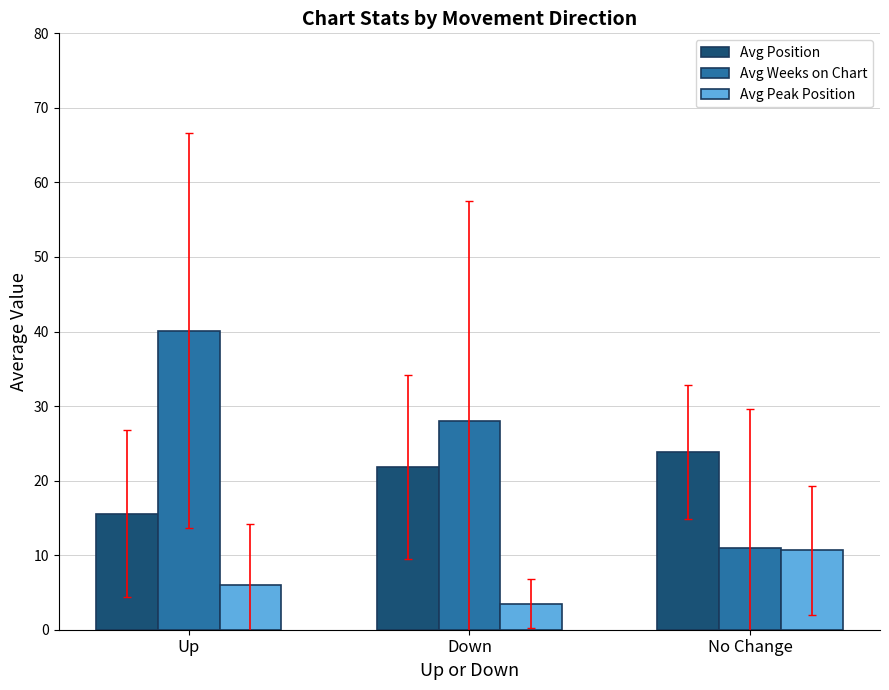

Reading left to right, list all the values displayed in this chart.

Avg Position: 15.6	21.8	23.8
Avg Weeks on Chart: 40.1	28.0	11.0
Avg Peak Position: 5.9	3.5	10.6